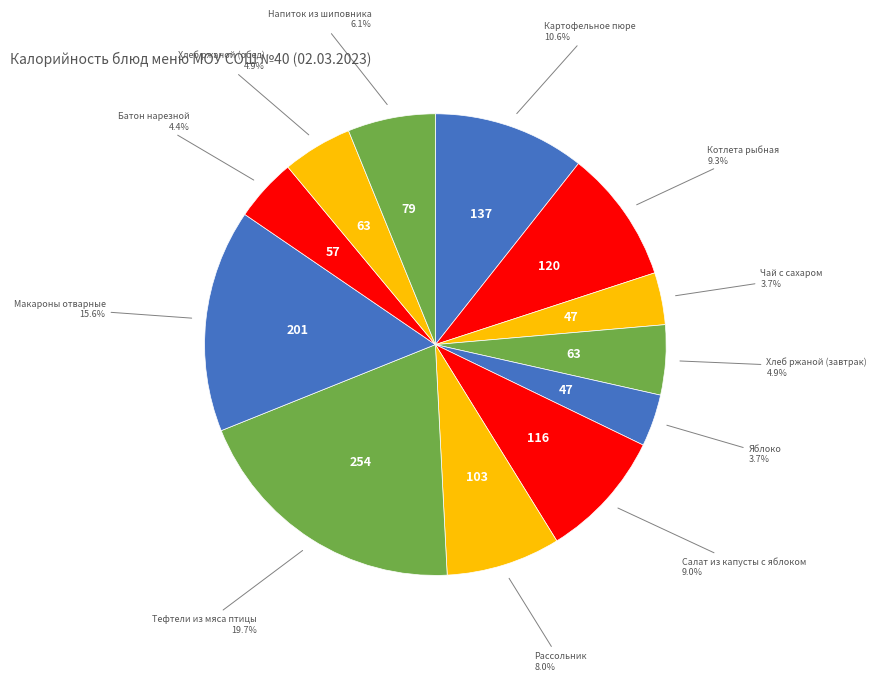

Which category has the biggest portion of the pie?

Тефтели из мяса птицы